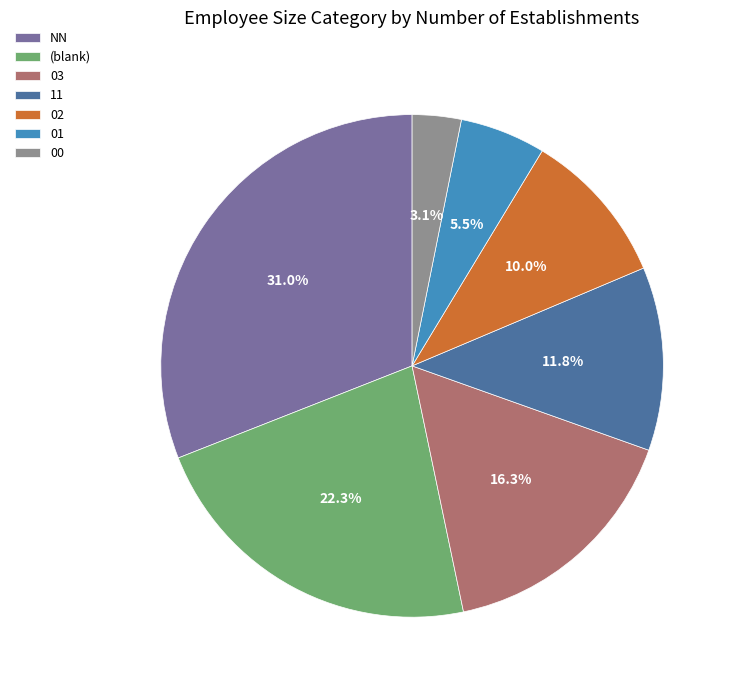

To the nearest percent, what is the difference between the largest and smallest slice percentages?

28%